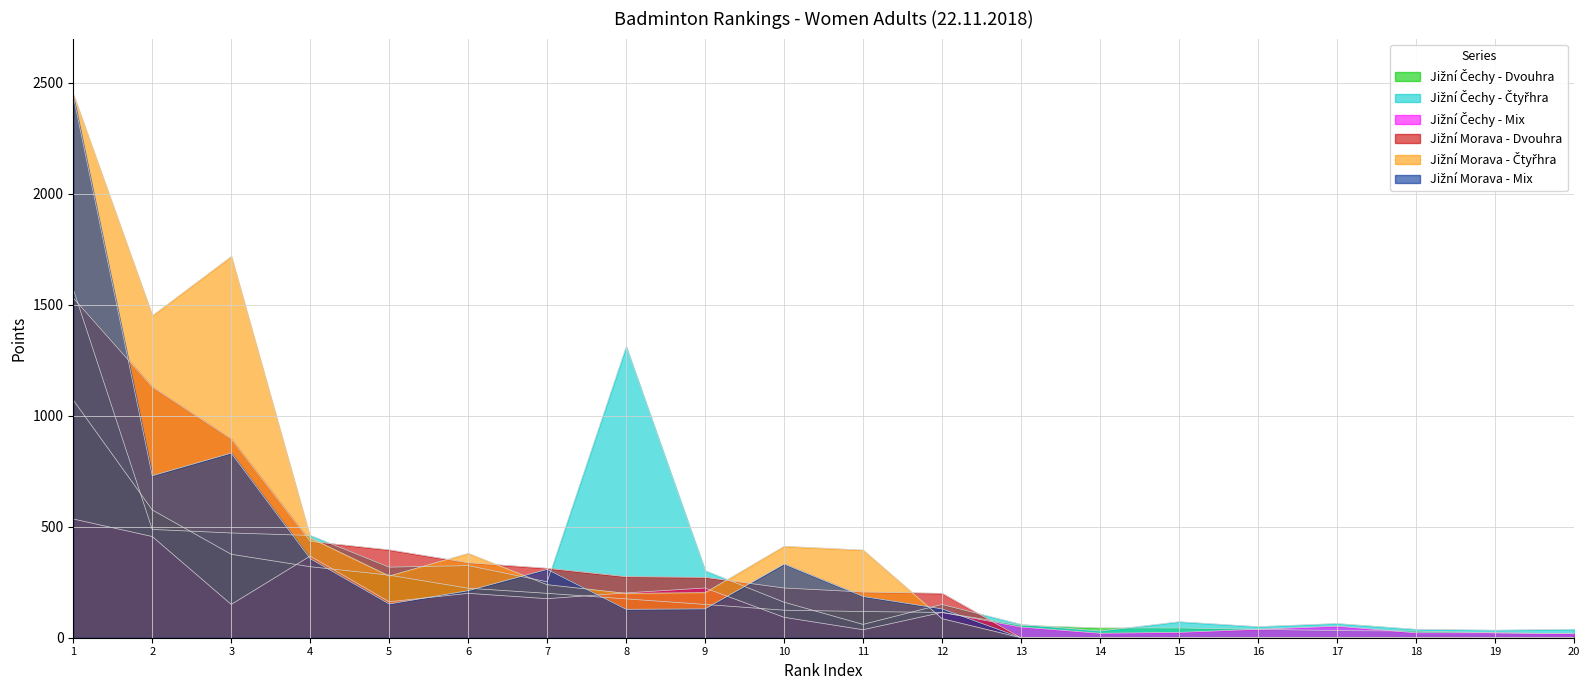

What is the average value of the Jižní Čechy - Dvouhra series?

201